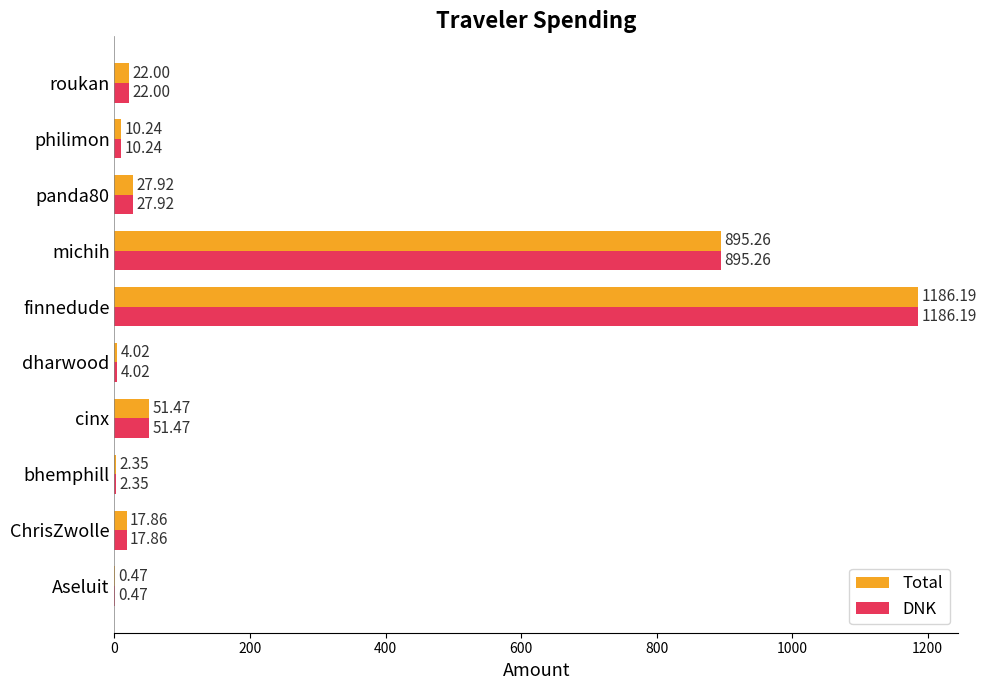

At which category does the chart reach its peak across all series?

finnedude